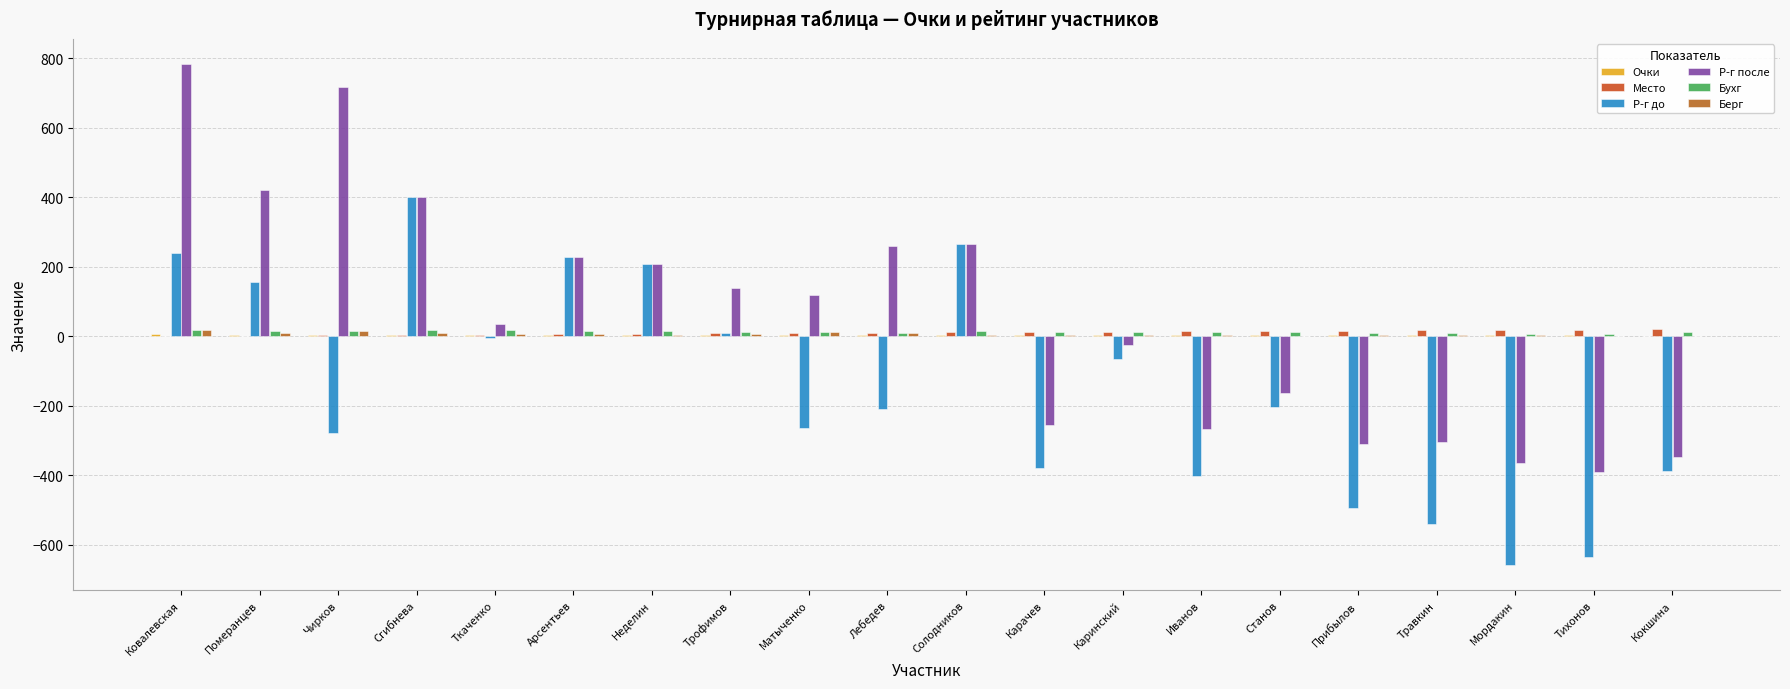

What position from the right is Травкин?

4